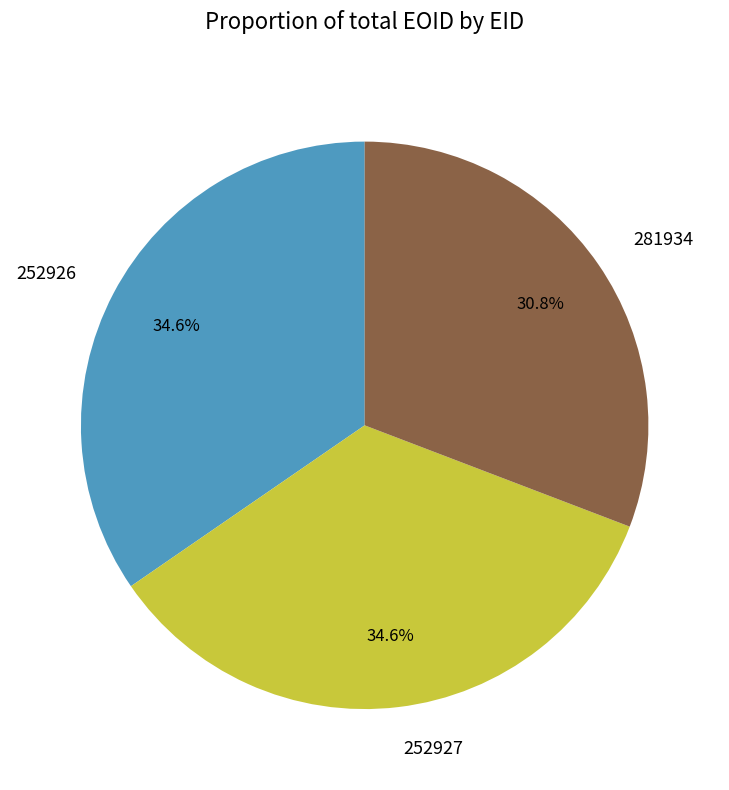

What percentage is the 281934 slice, to the nearest percent?

31%